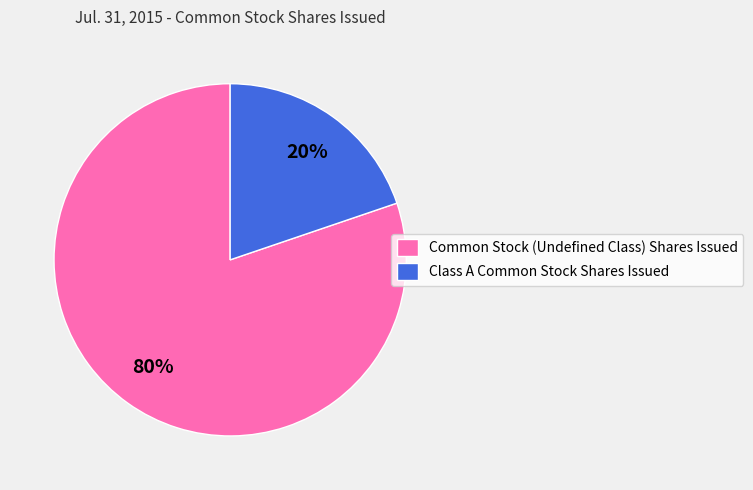

Combined, do Common Stock (Undefined Class) Shares Issued and Class A Common Stock Shares Issued account for over 50%?

Yes